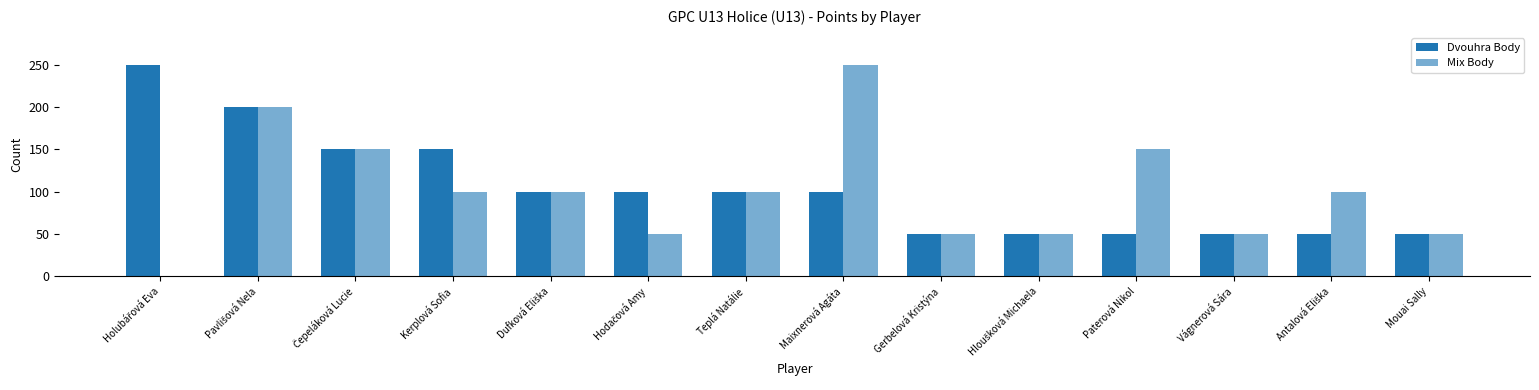

True or false: Dvouhra Body has a value of 50 at Gerbelová Kristýna.

True